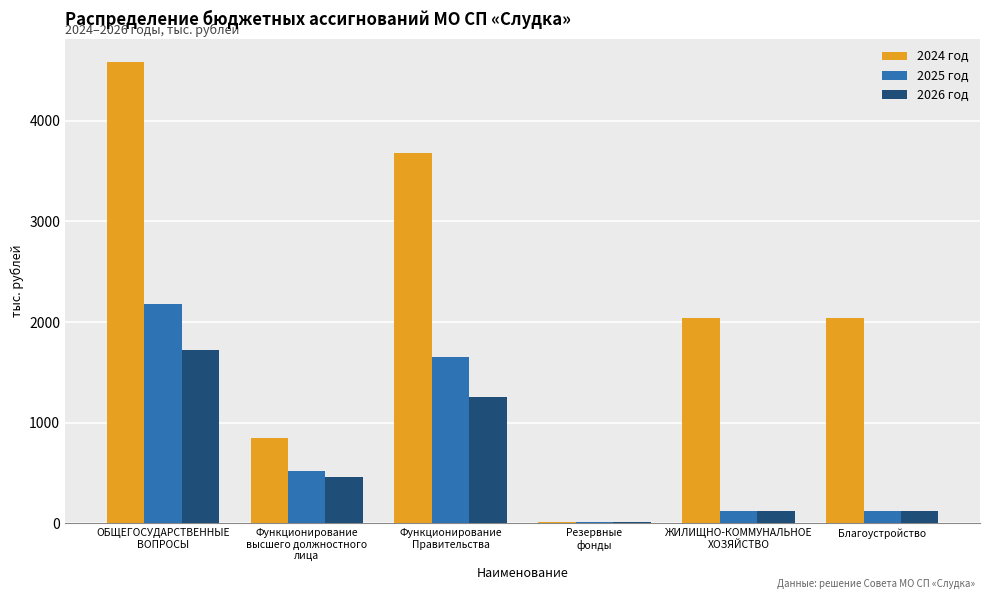

How many values in the 2024 год series exceed 2036?

4